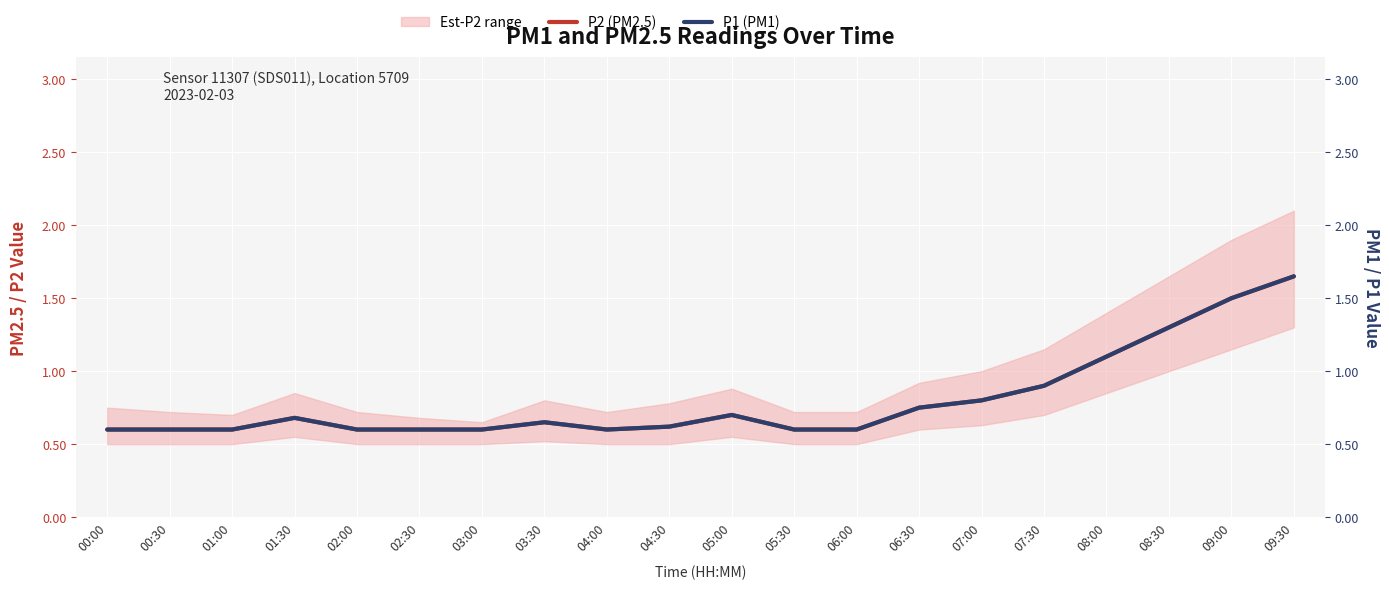

True or false: P2 (PM2.5) has a value of 2.0 at 08:30.

False